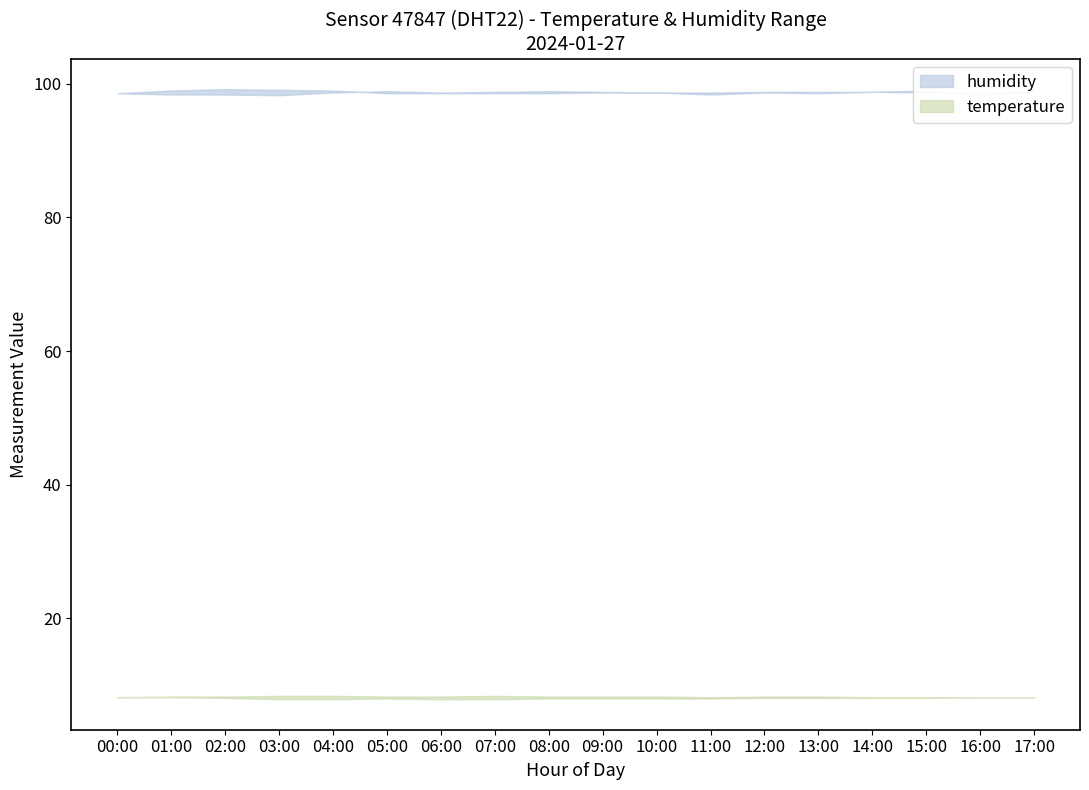

Is it true that temperature_lower equals 14.5 at 11:00?

False